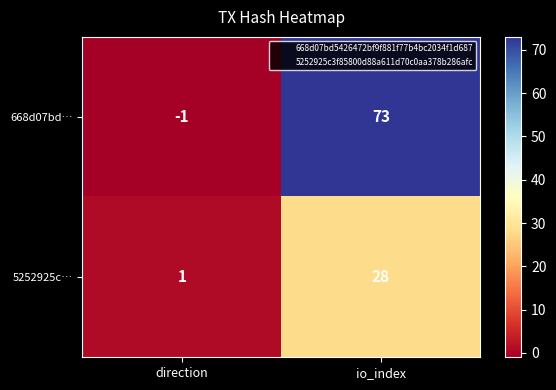

Where is 5252925c… nearest to the value 14?

direction